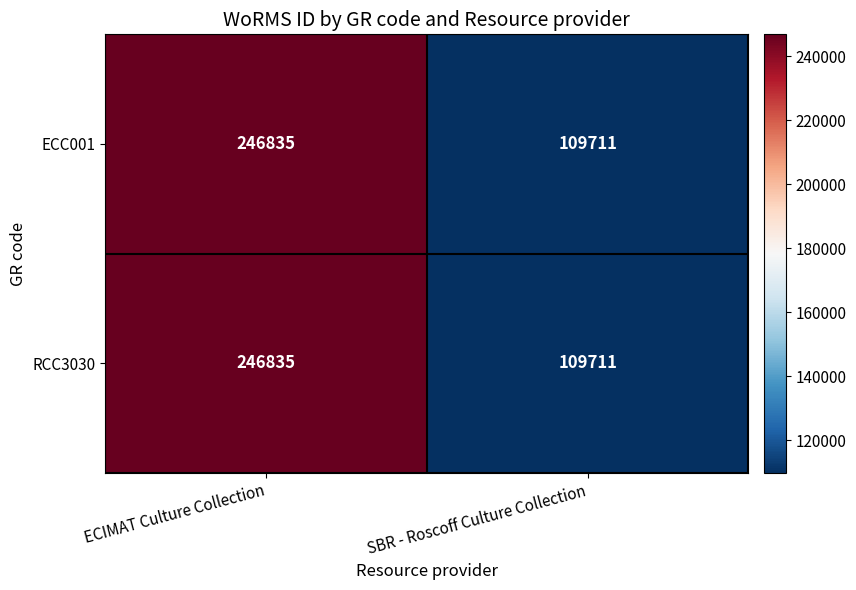

What is the average value of the ECC001 series?

178273